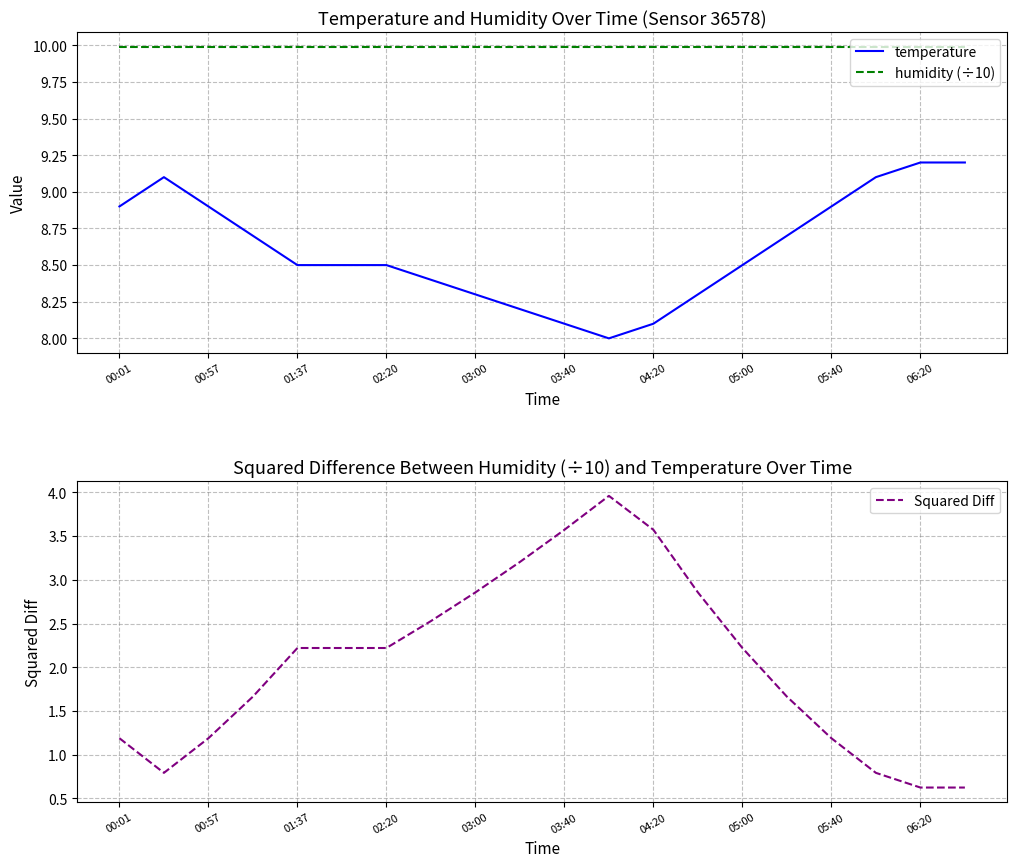

True or false: temperature has more than 2 points higher than both neighbors.

False